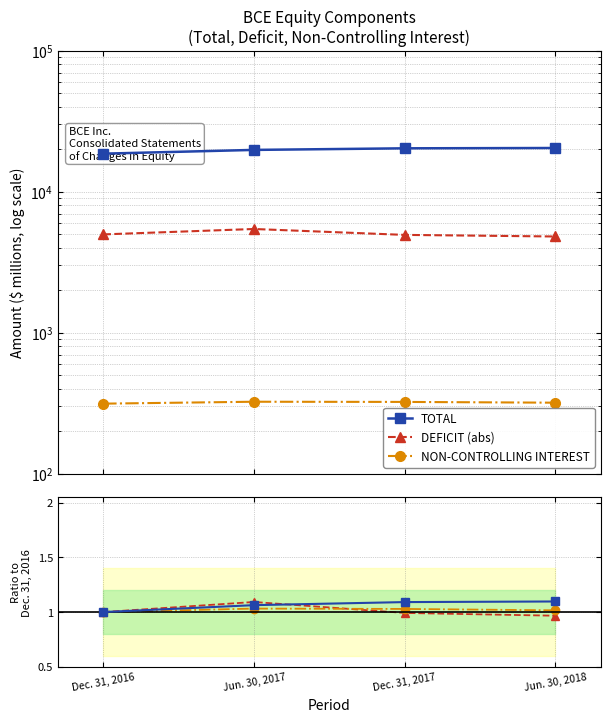

How many categories are shown in the chart?

4